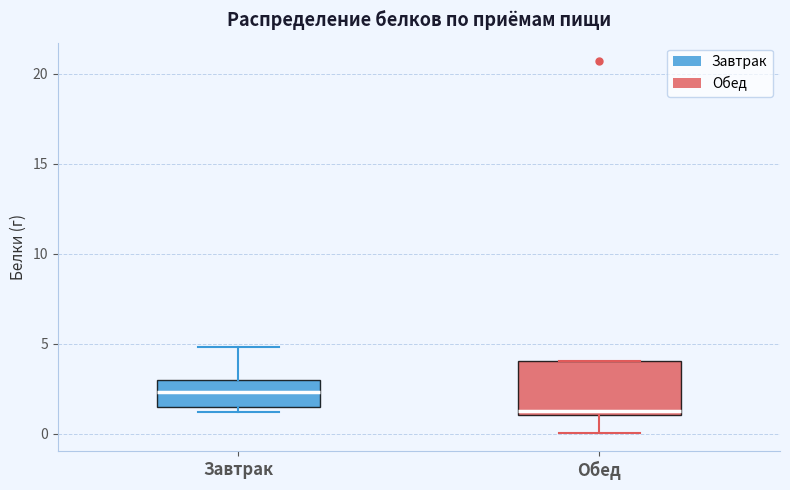

Comparing the boxes themselves (not the whiskers), which one is the tallest?

Обед